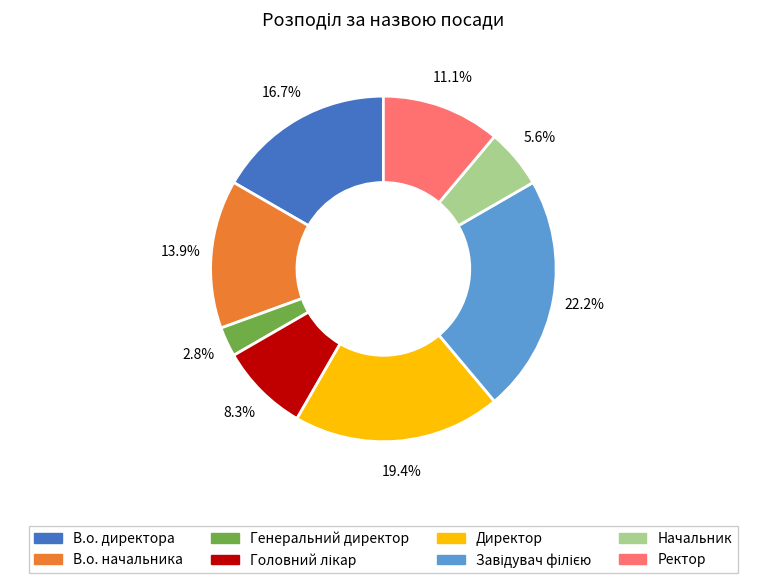

What is the smallest slice in the pie chart?

Генеральний директор